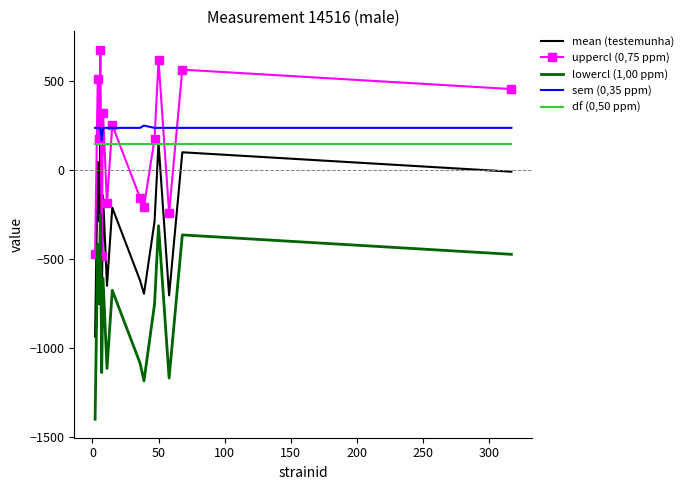

True or false: df (0,50 ppm) and uppercl (0,75 ppm) intersect in this chart.

True